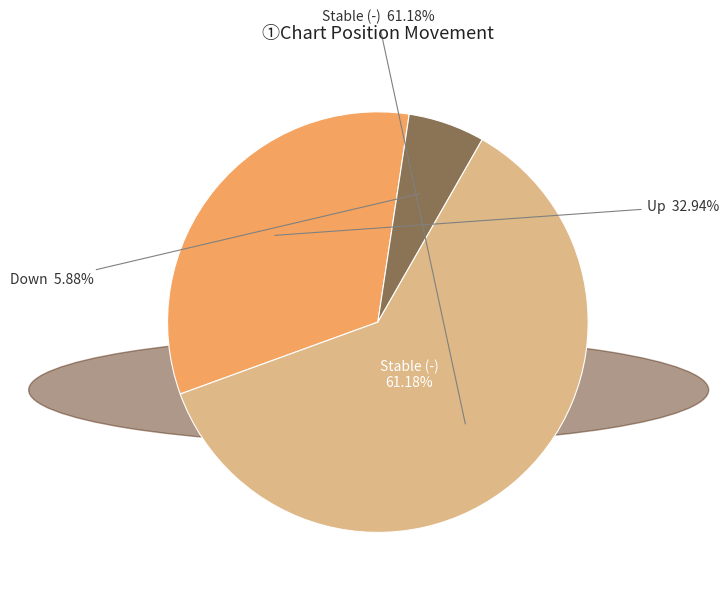

Which category has the smallest portion of the pie?

down